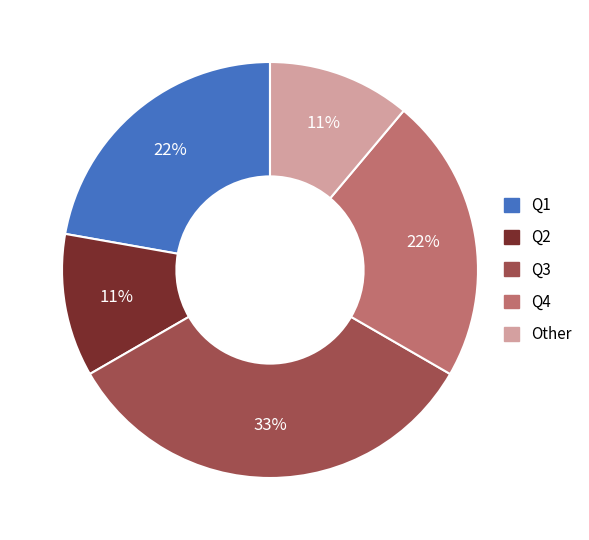

Is Q1 the majority of the pie?

No